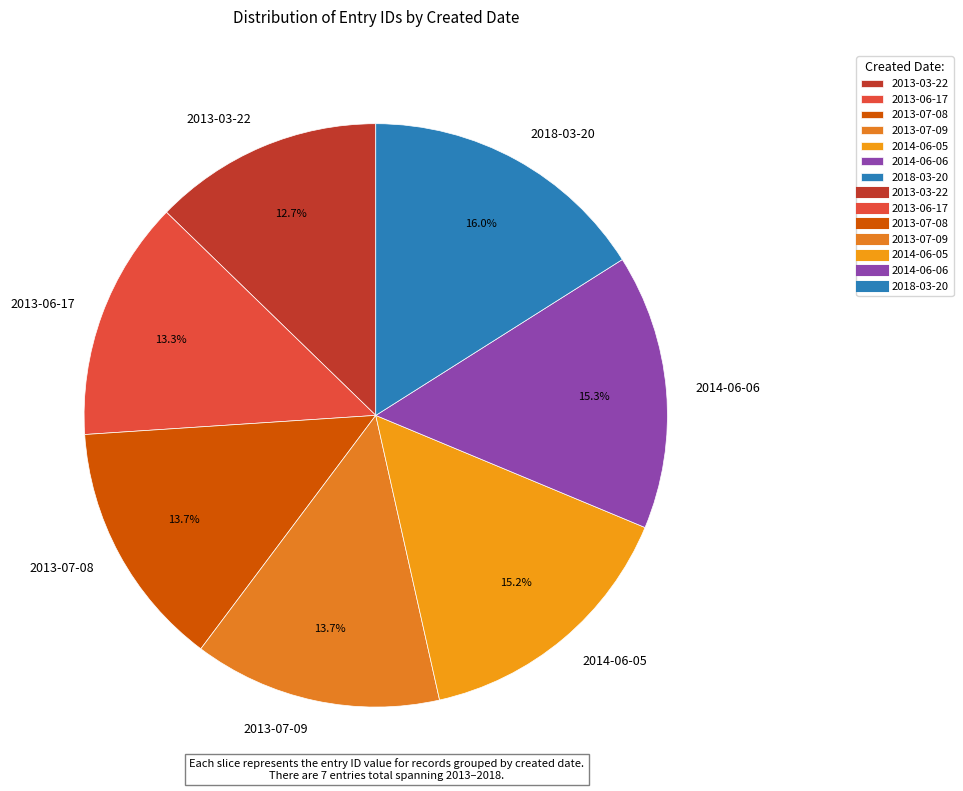

Does 2013-06-17 account for over 50% of the chart?

No